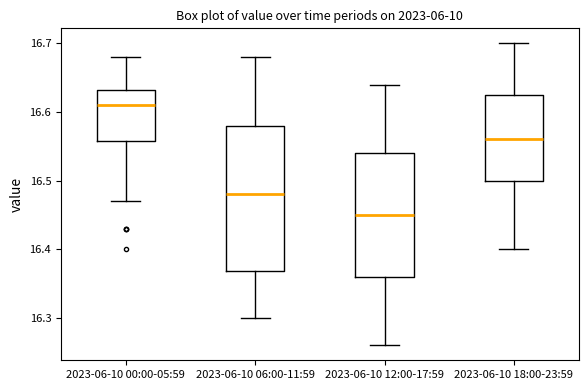

Where is the upper edge of the box for 2023-06-10 18:00-23:59 on the y-axis? The values are not printed on the chart, so give them approximately, as read against the axis.

16.63